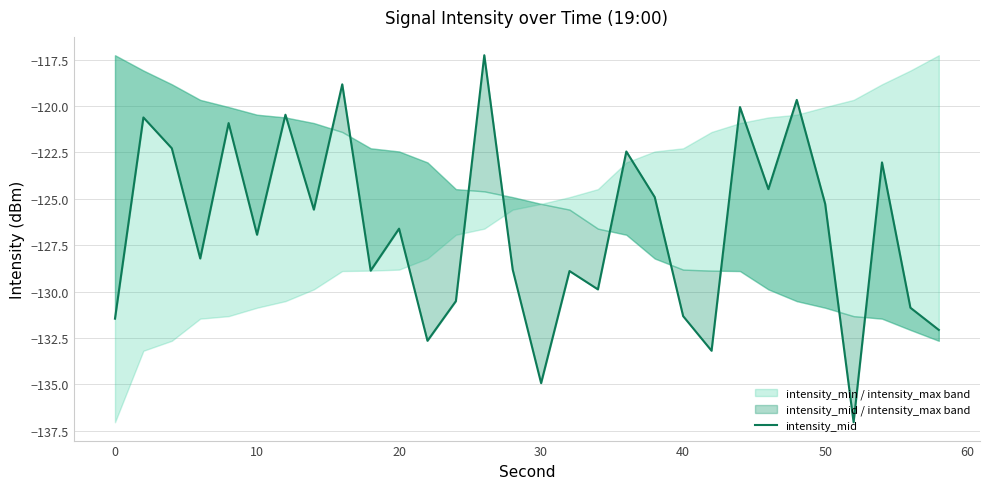

What is the smallest value displayed?

-137.0